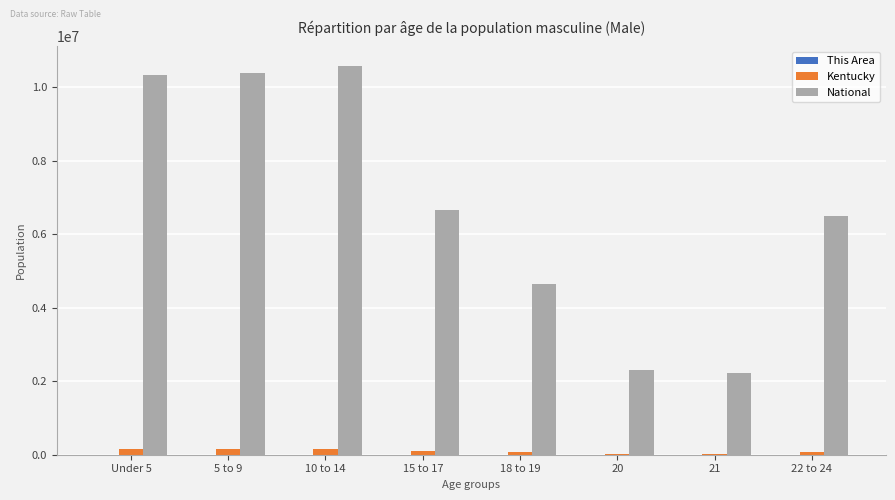

The value of Kentucky at 20 is 31057. True or false?

True